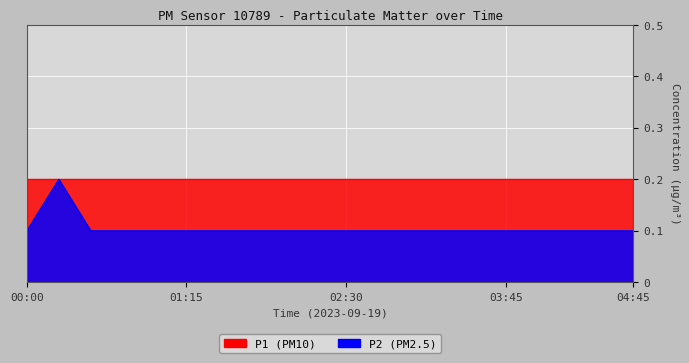

True or false: the data shows 0.1 at 01:00.

True